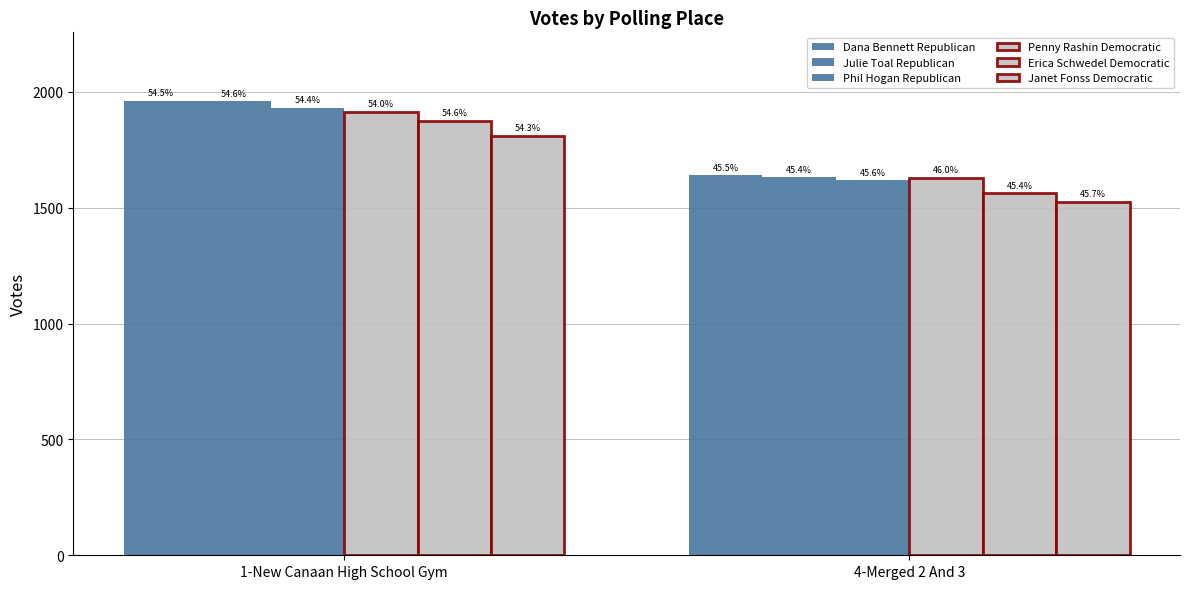

What is the label of the 2nd bar from the right?

1-New Canaan High School Gym